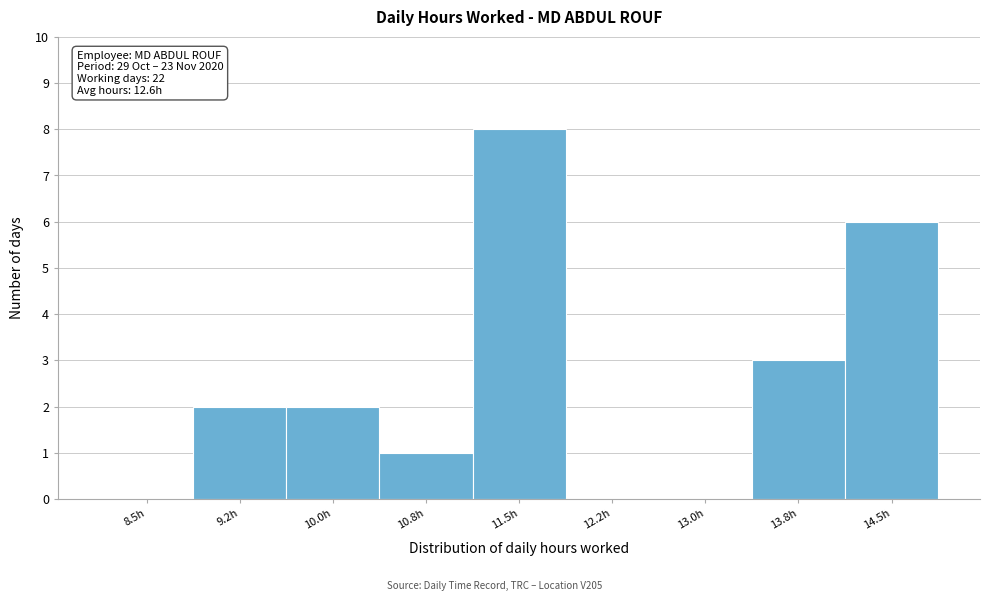

Reading left to right, what are all the values shown in this chart?

8.5h=0	9.2h=2	10.0h=2	10.8h=1	11.5h=8	12.2h=0	13.0h=0	13.8h=3	14.5h=6